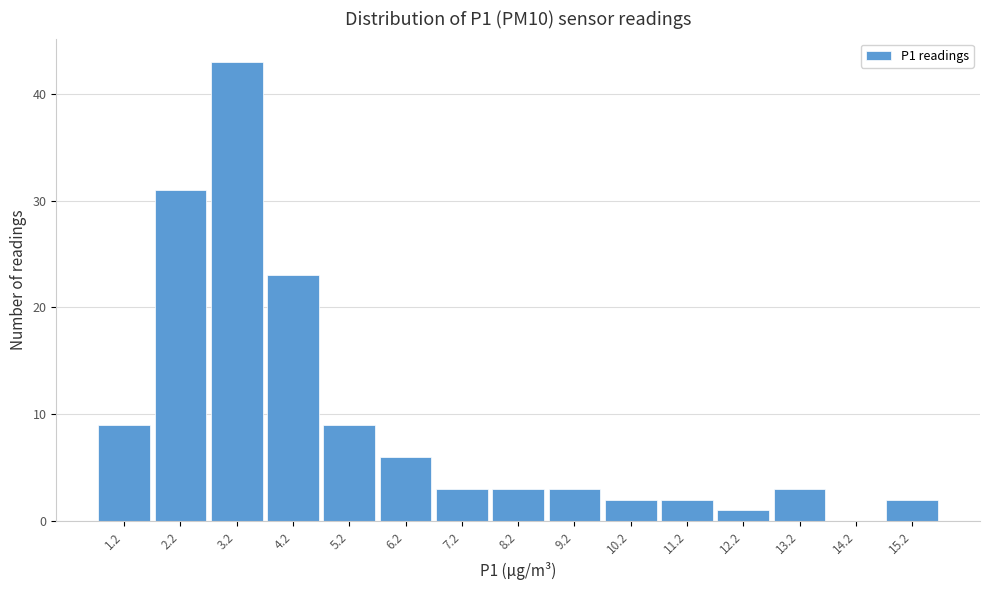

The chart shows a value of 6 at 5.2. True or false?

False